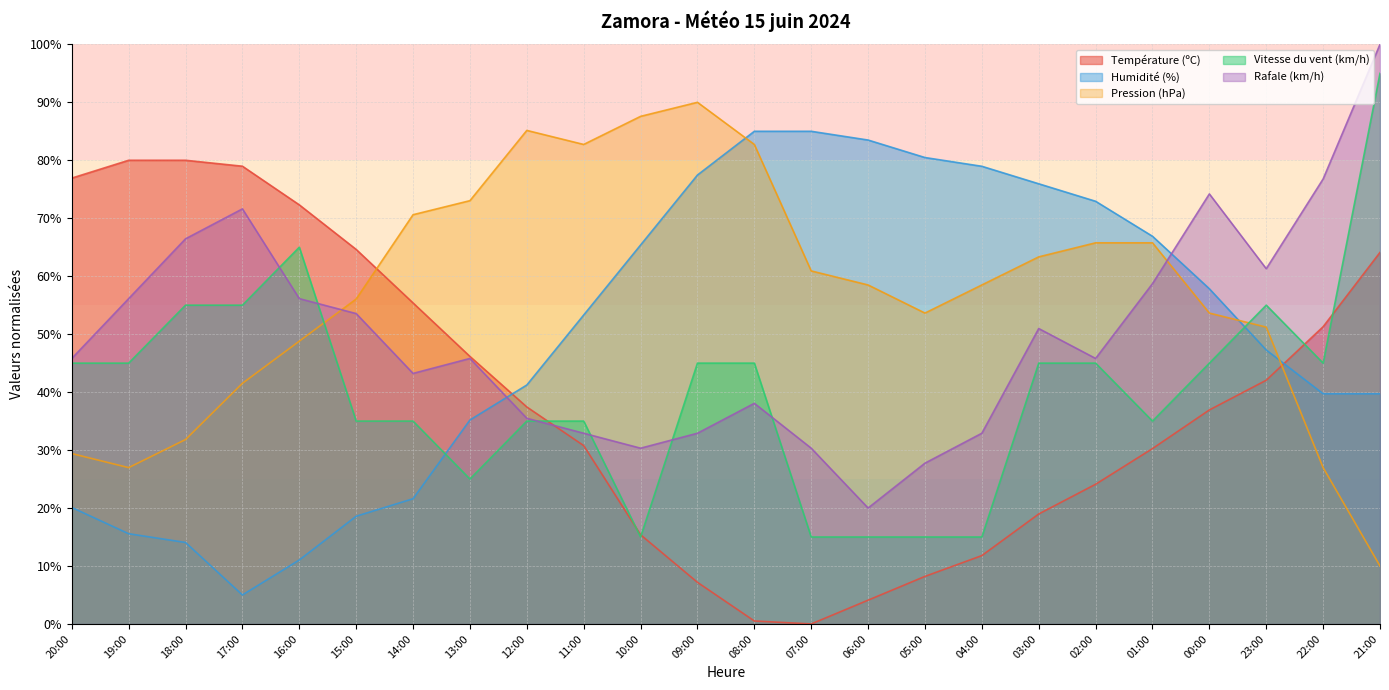

What is the label of the 6th point from the left?

15:00